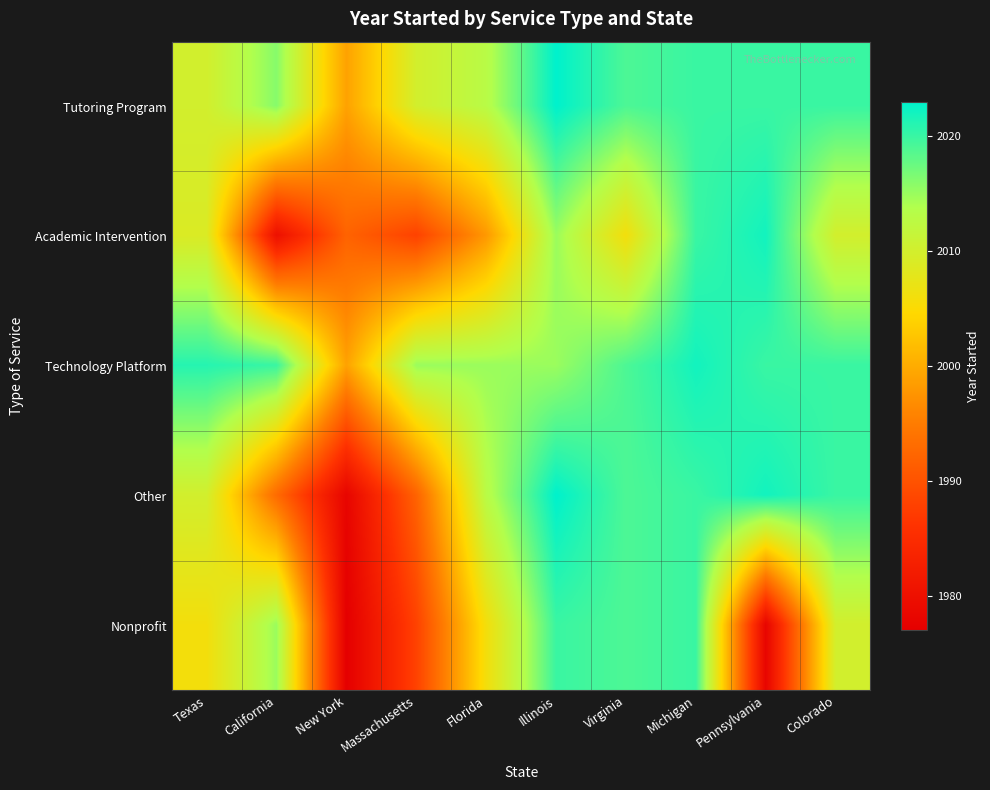

Reading right to left, what are all the values shown in this chart?

Tutoring Program: Colorado=2020	Pennsylvania=2020	Michigan=2020	Virginia=2019	Illinois=2023	Florida=2013	Massachusetts=2010	New York=1999	California=2016	Texas=2010
Academic Intervention: Colorado=2010	Pennsylvania=2022	Michigan=2020	Virginia=2006	Illinois=2015	Florida=1998	Massachusetts=1988	New York=1992	California=1980	Texas=2009
Technology Platform: Colorado=2020	Pennsylvania=2020	Michigan=2022	Virginia=2019	Illinois=2015	Florida=2015	Massachusetts=2015	New York=1999	California=2020	Texas=2021
Other: Colorado=2020	Pennsylvania=2022	Michigan=2020	Virginia=2019	Illinois=2023	Florida=2013	Massachusetts=1992	New York=1978	California=1993	Texas=2010
Nonprofit: Colorado=2010	Pennsylvania=1978	Michigan=2020	Virginia=2019	Illinois=2020	Florida=2006	Massachusetts=1988	New York=1977	California=2015	Texas=2006